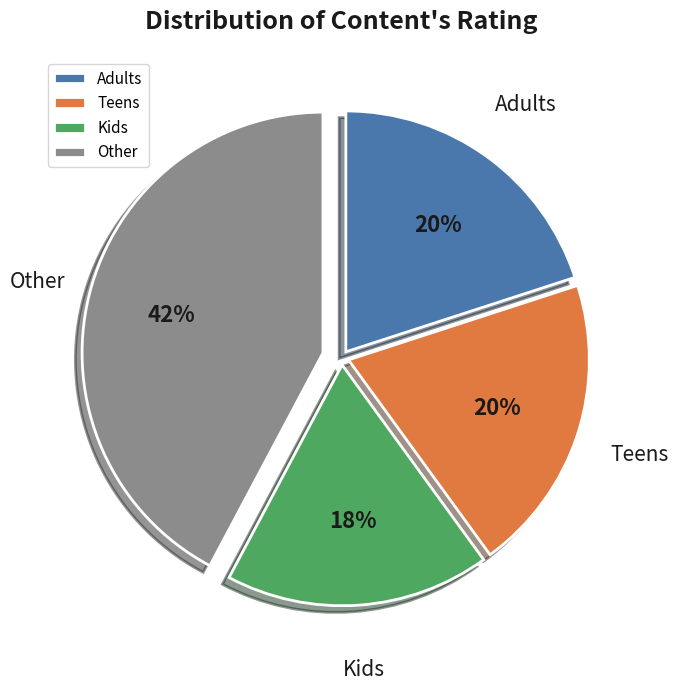

How many slices are in this pie chart?

4